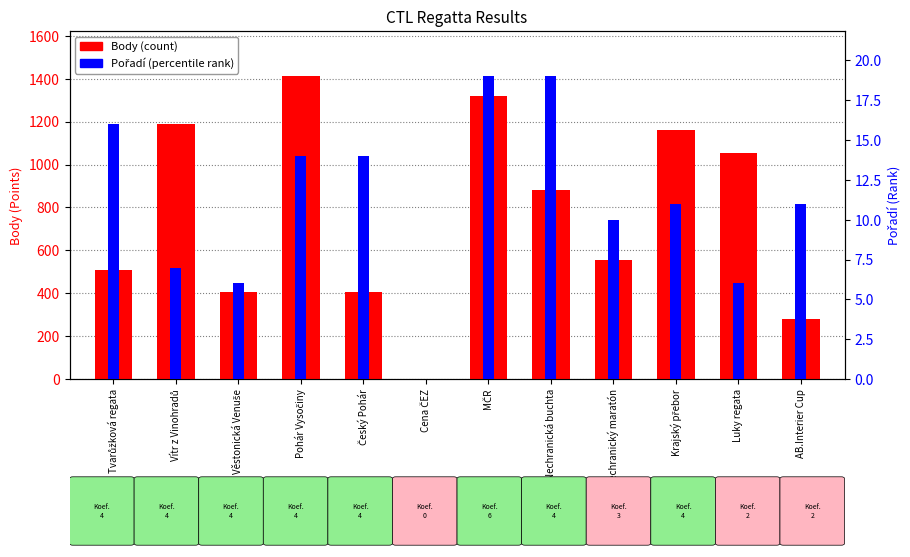

Is it true that Pořadí (percentile rank) equals 25 at Pohár Vysočiny?

False